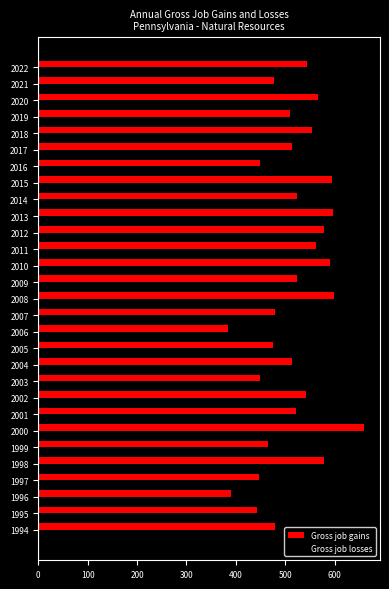

The chart shows a value of 513 at 2017. True or false?

True